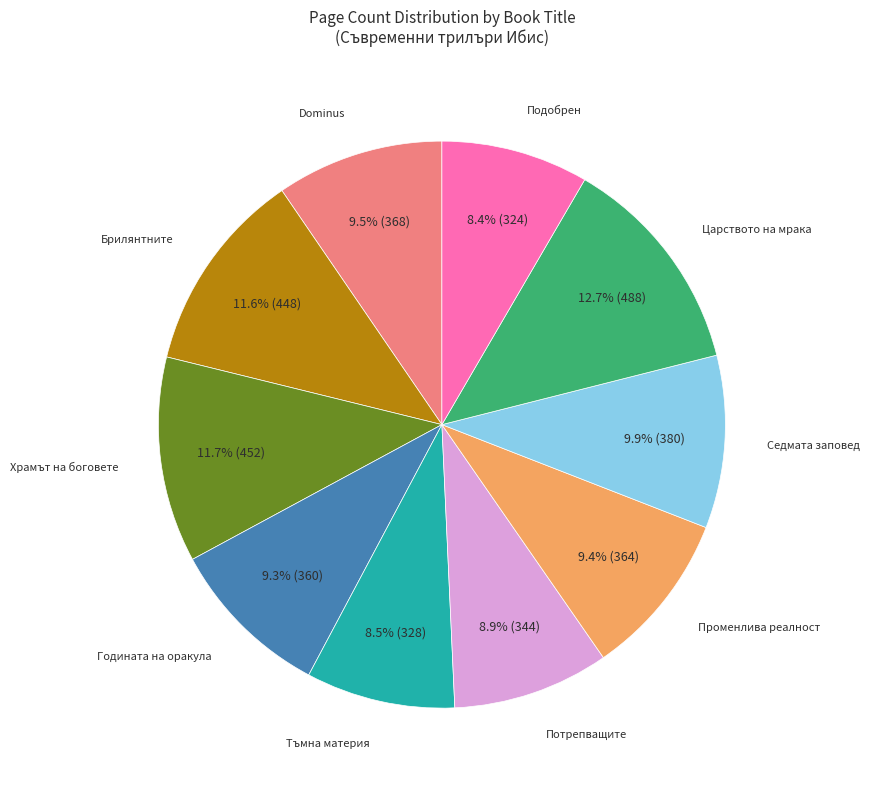

Does any single category account for the majority?

No